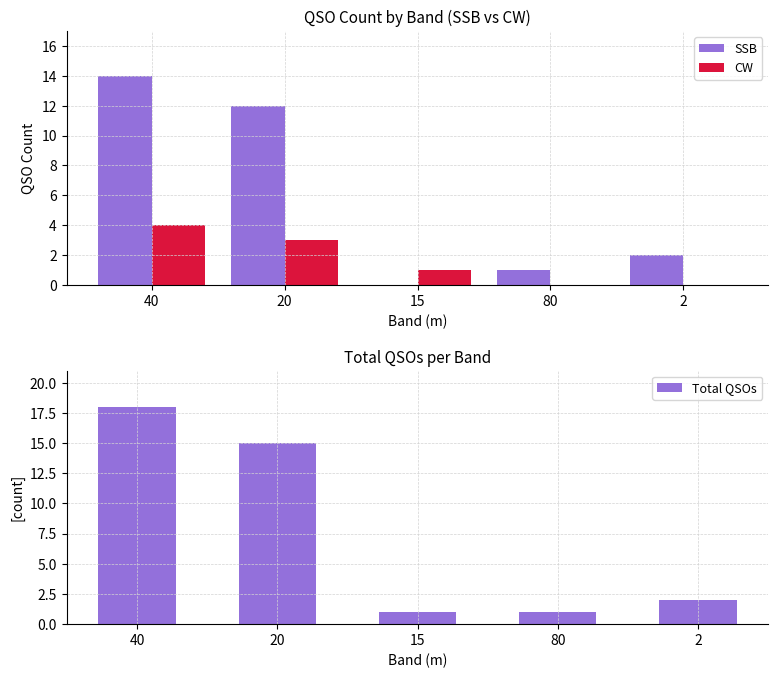

At which category is the sum across all series the highest?

40